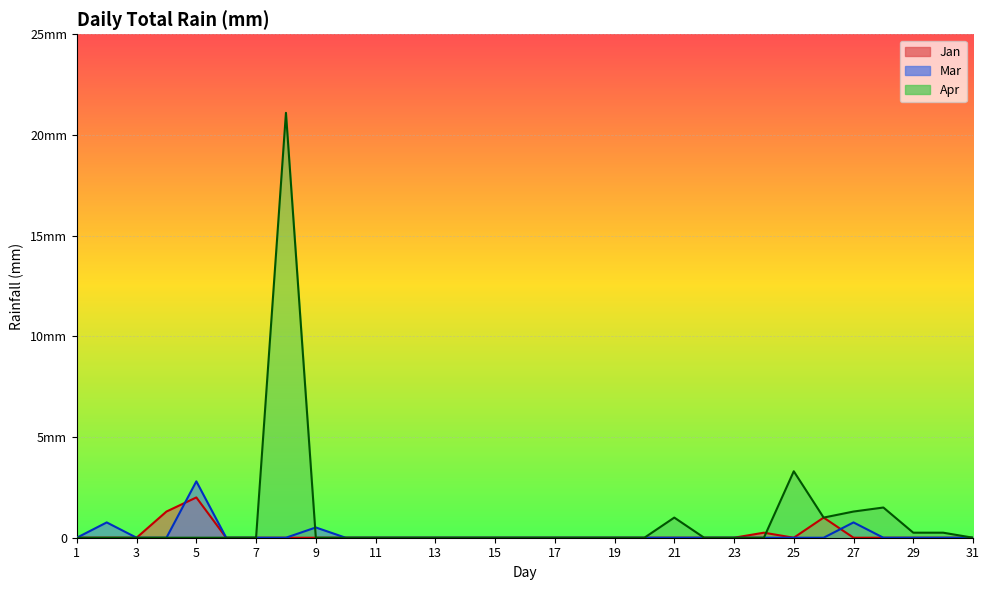

At which category is the sum across all series the highest?

8